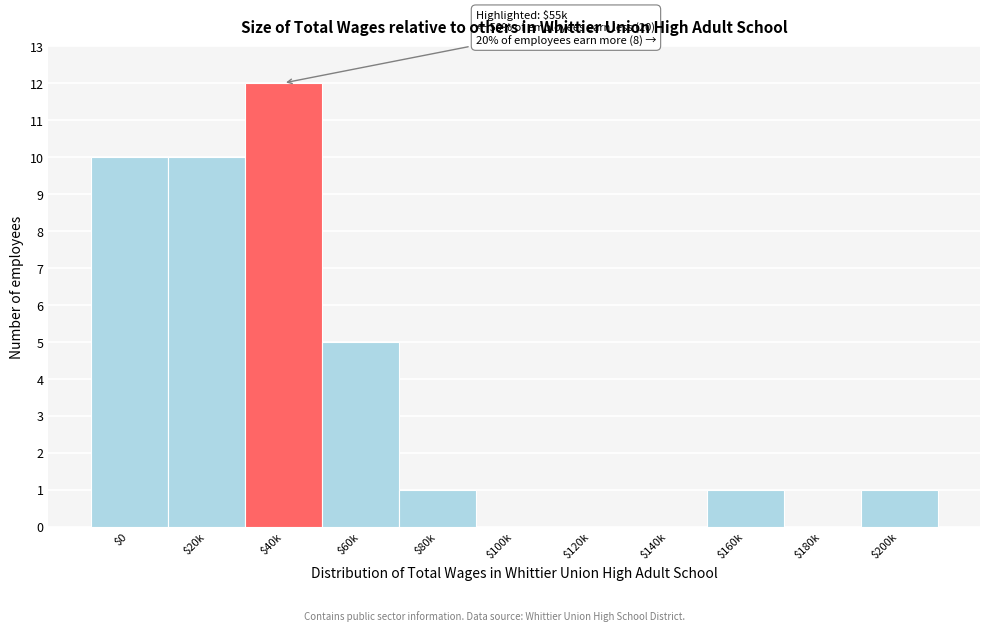

What is the maximum value shown in the chart?

12